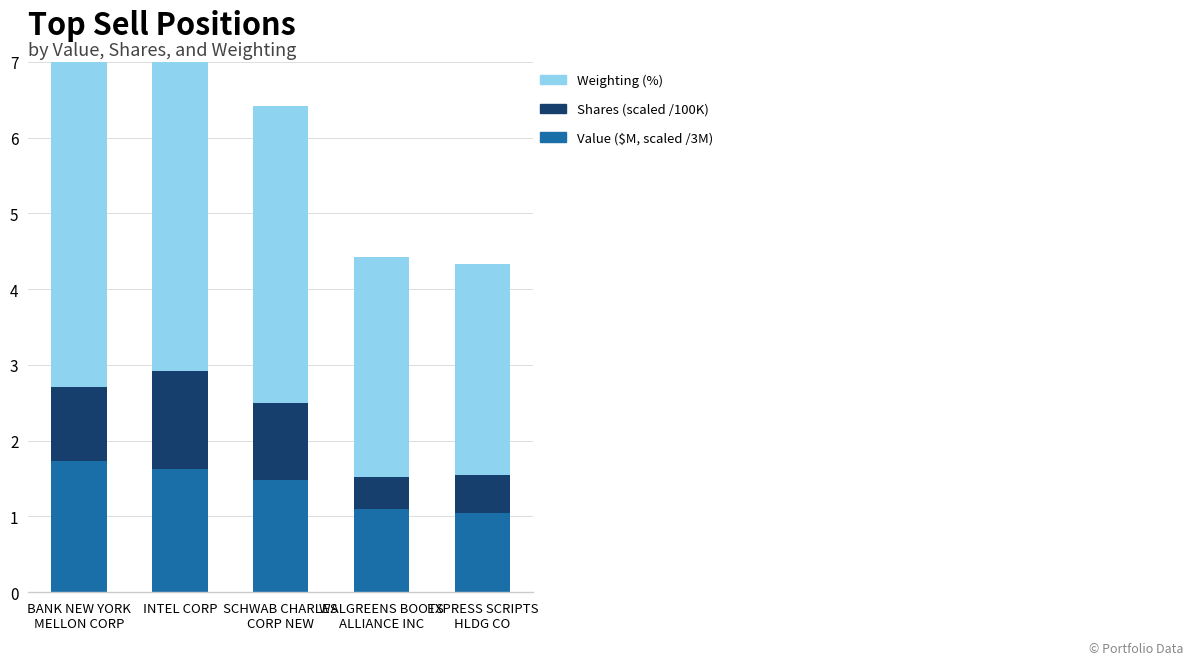

What is the sum of all Value ($M, scaled /3M) values?

7.0